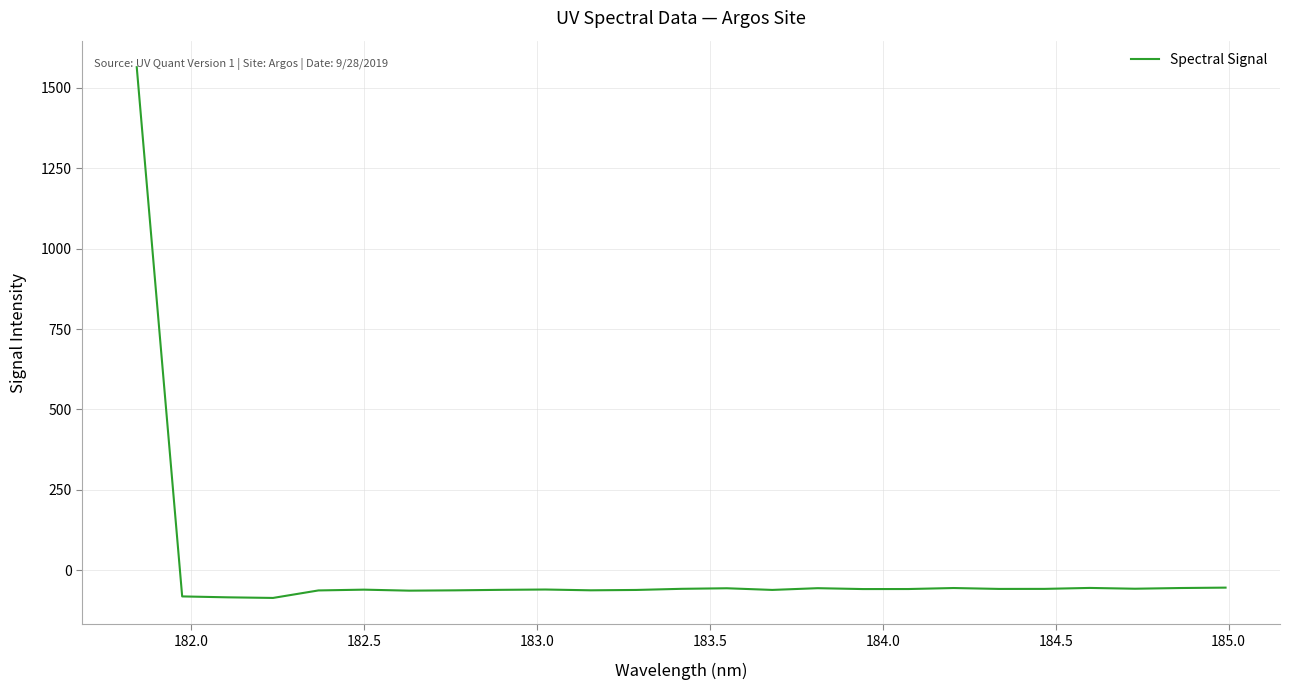

What is the difference between the maximum and minimum values?

1649.9